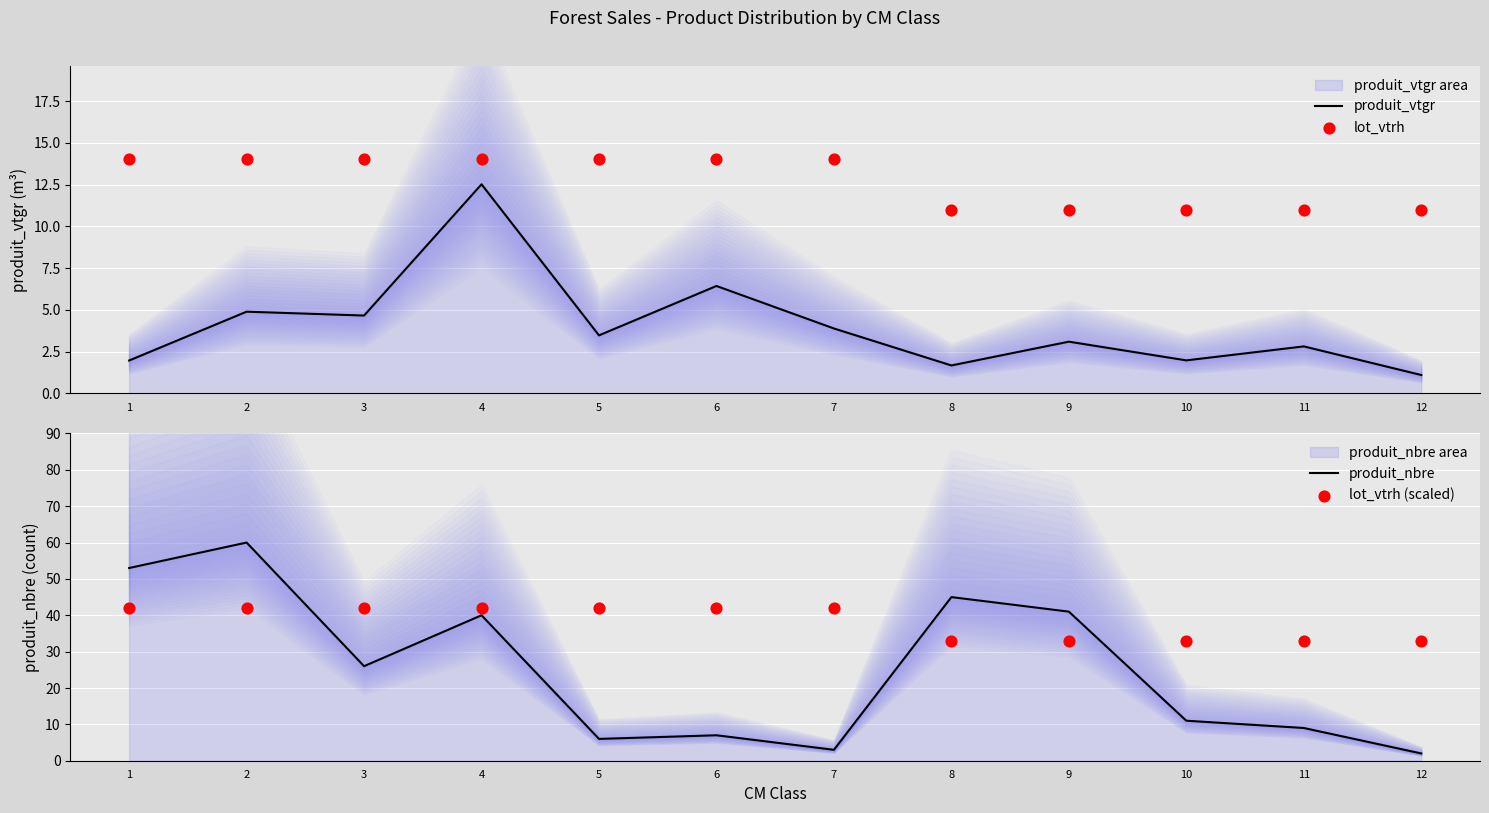

Which series has the widest spread of Y values?

produit_nbre